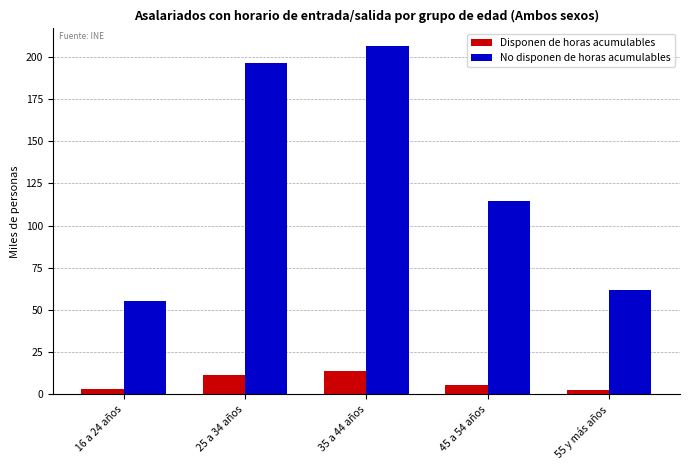

What is the spread (max minus min) of values at 25 a 34 años?

184.7